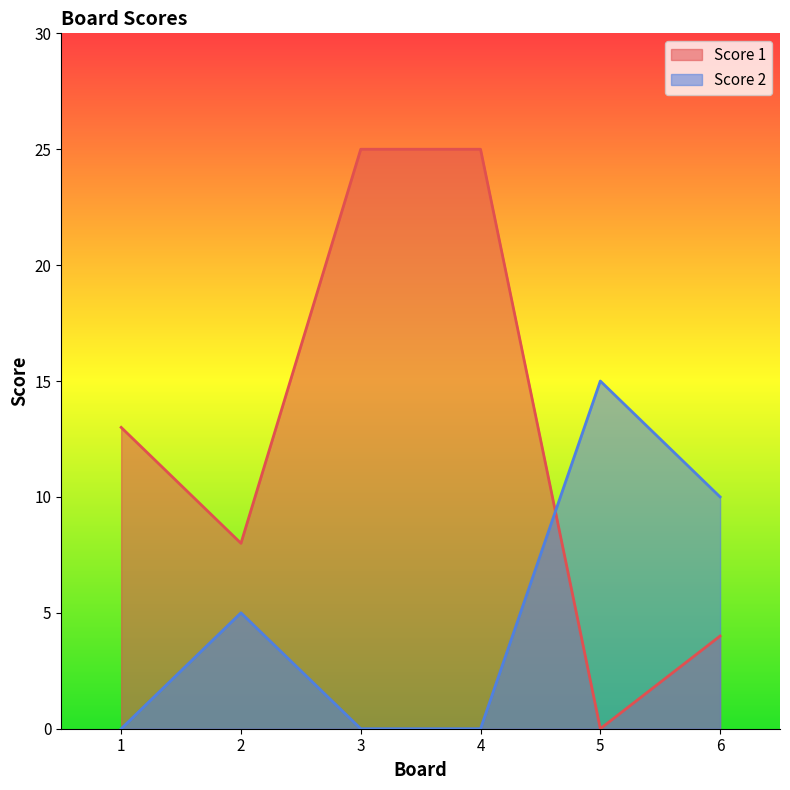

Where do Score 2 and Score 1 first cross each other?

4 and 5